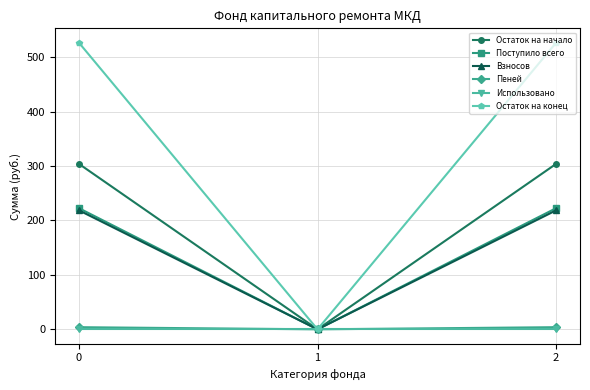

What is the sum of all Остаток на начало values?

608.0